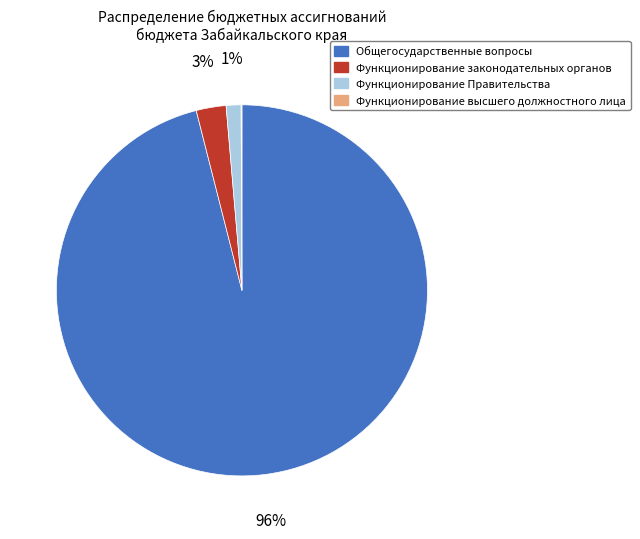

Is it true that Общегосударственные вопросы is 96% of the pie?

True